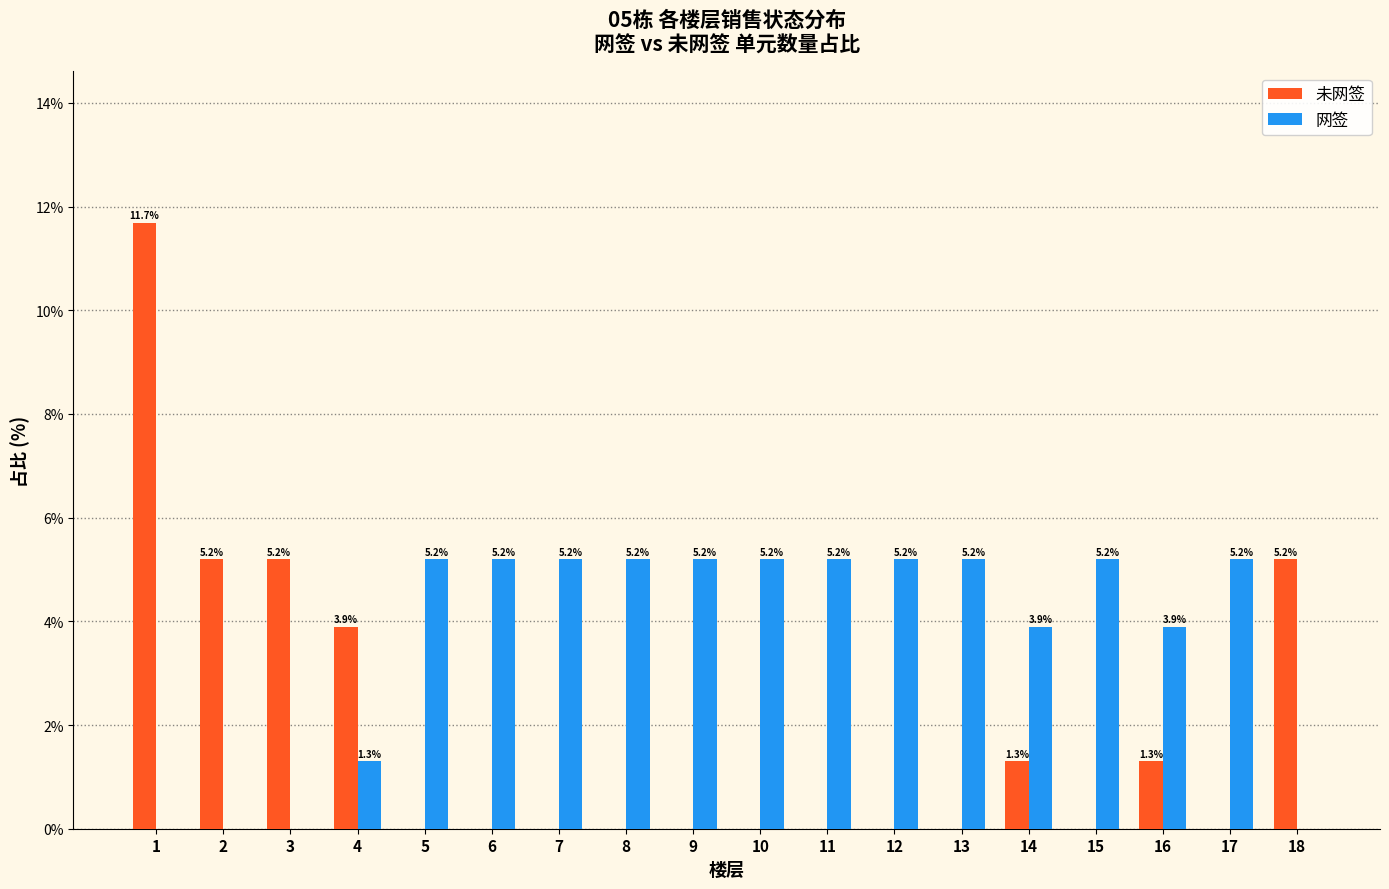

Reading left to right, transcribe all the data shown in this chart.

未网签: 1=11.7	2=5.2	3=5.2	4=3.9	5=0.0	6=0.0	7=0.0	8=0.0	9=0.0	10=0.0	11=0.0	12=0.0	13=0.0	14=1.3	15=0.0	16=1.3	17=0.0	18=5.2
网签: 1=0.0	2=0.0	3=0.0	4=1.3	5=5.2	6=5.2	7=5.2	8=5.2	9=5.2	10=5.2	11=5.2	12=5.2	13=5.2	14=3.9	15=5.2	16=3.9	17=5.2	18=0.0